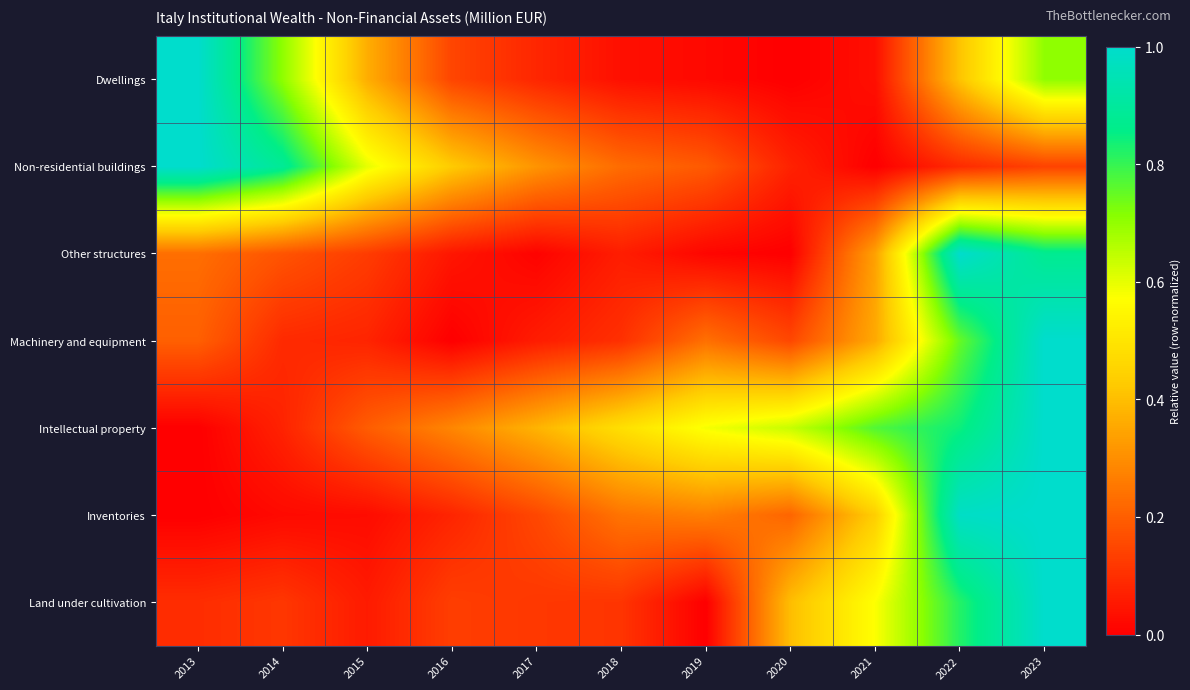

What is the spread (max minus min) of values at 2020?

0.6